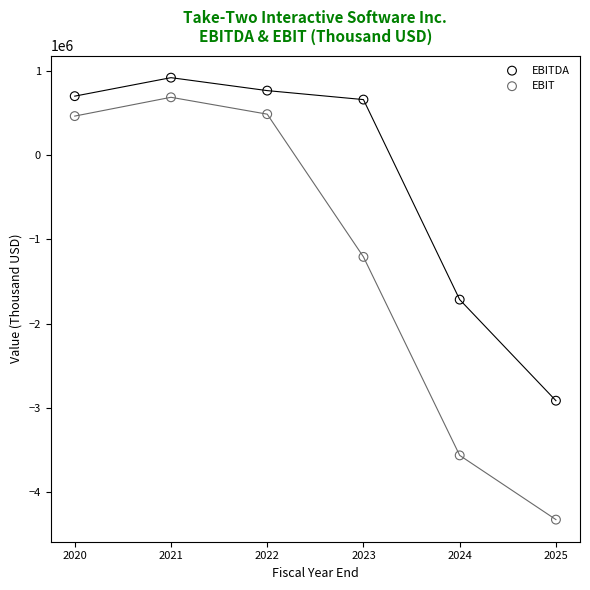

Which series reaches the maximum Y coordinate?

EBITDA